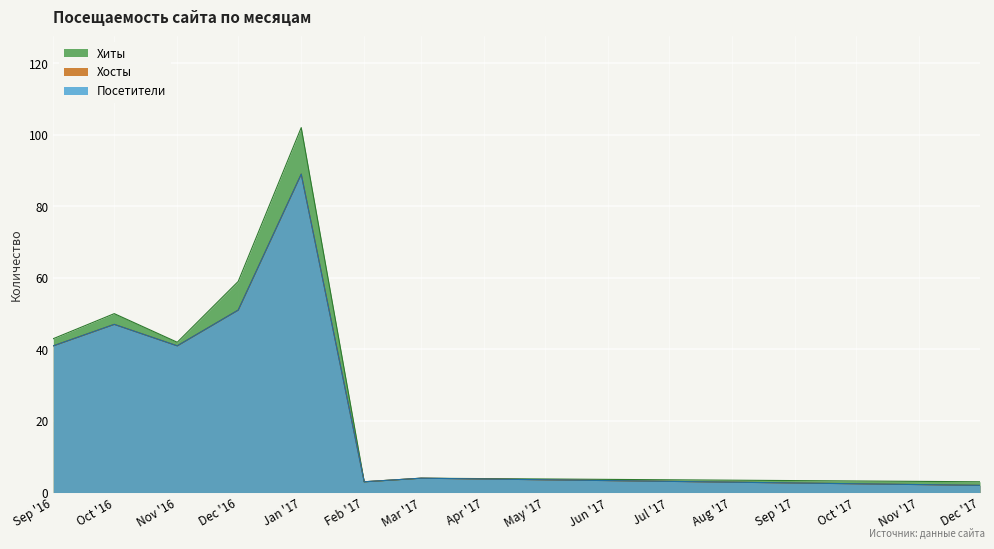

At which category is the sum across all series the highest?

2017-01